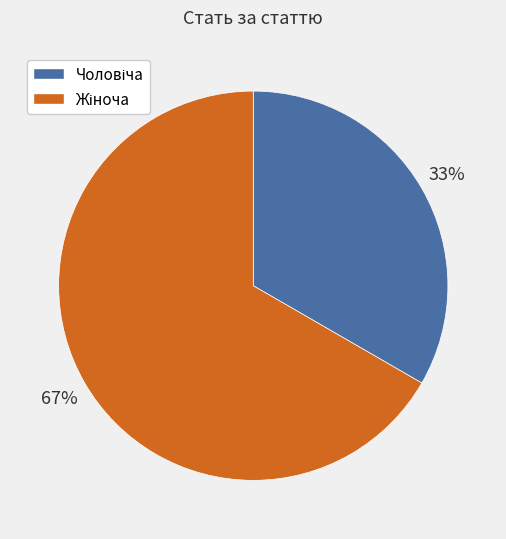

To the nearest percent, what is the average slice percentage?

50%